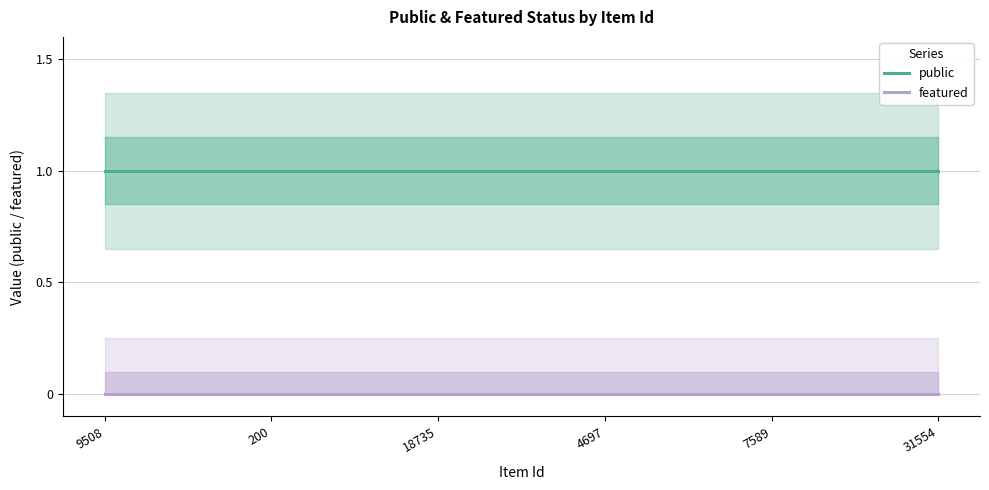

What is the sum of all public values?

6